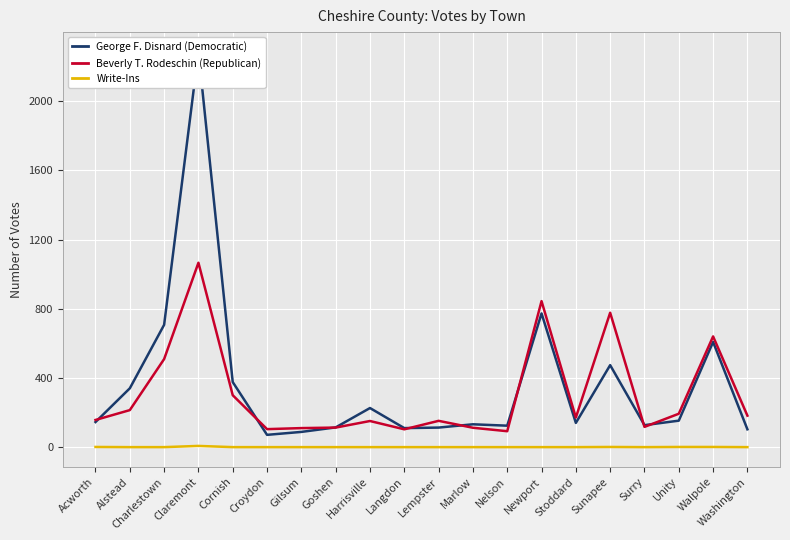

Reading left to right, list all the values displayed in this chart.

George F. Disnard (Democratic): Acworth=145	Alstead=340	Charlestown=707	Claremont=2285	Cornish=376	Croydon=71	Gilsum=88	Goshen=114	Harrisville=226	Langdon=110	Lempster=113	Marlow=132	Nelson=124	Newport=773	Stoddard=140	Sunapee=474	Surry=127	Unity=153	Walpole=608	Washington=103
Beverly T. Rodeschin (Republican): Acworth=157	Alstead=214	Charlestown=509	Claremont=1066	Cornish=300	Croydon=104	Gilsum=110	Goshen=113	Harrisville=151	Langdon=103	Lempster=152	Marlow=112	Nelson=92	Newport=844	Stoddard=171	Sunapee=777	Surry=117	Unity=193	Walpole=640	Washington=182
Write-Ins: Acworth=1	Alstead=0	Charlestown=0	Claremont=7	Cornish=0	Croydon=0	Gilsum=0	Goshen=0	Harrisville=0	Langdon=0	Lempster=0	Marlow=0	Nelson=0	Newport=0	Stoddard=0	Sunapee=1	Surry=0	Unity=1	Walpole=1	Washington=0